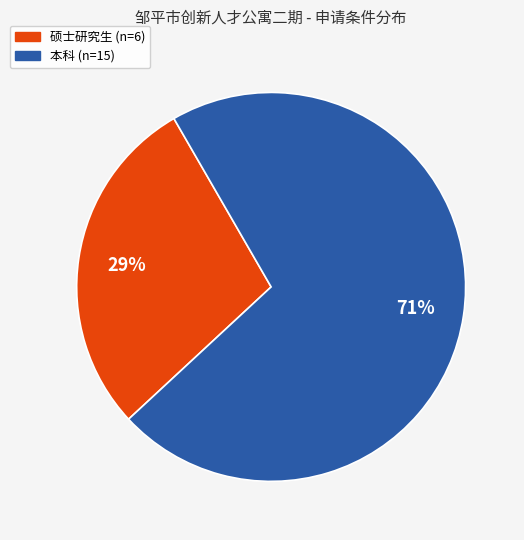

Combined, do 硕士研究生 and 本科 account for over 50%?

Yes